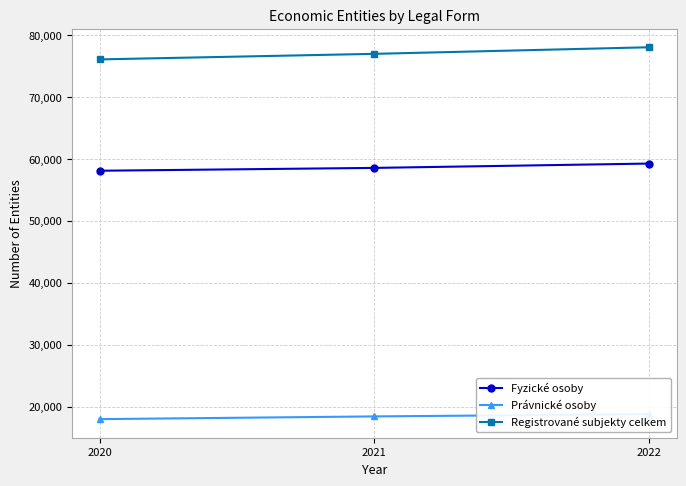

Does the chart have visible grid lines?

Yes